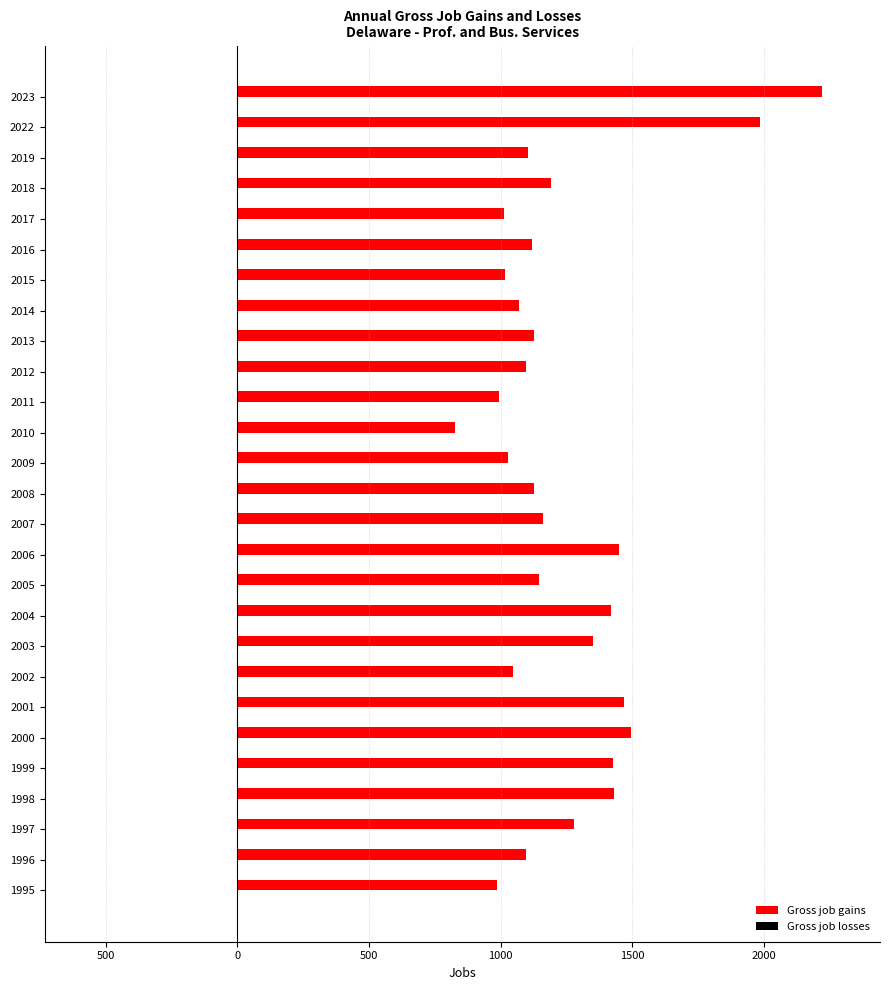

Does the chart contain any negative values?

No